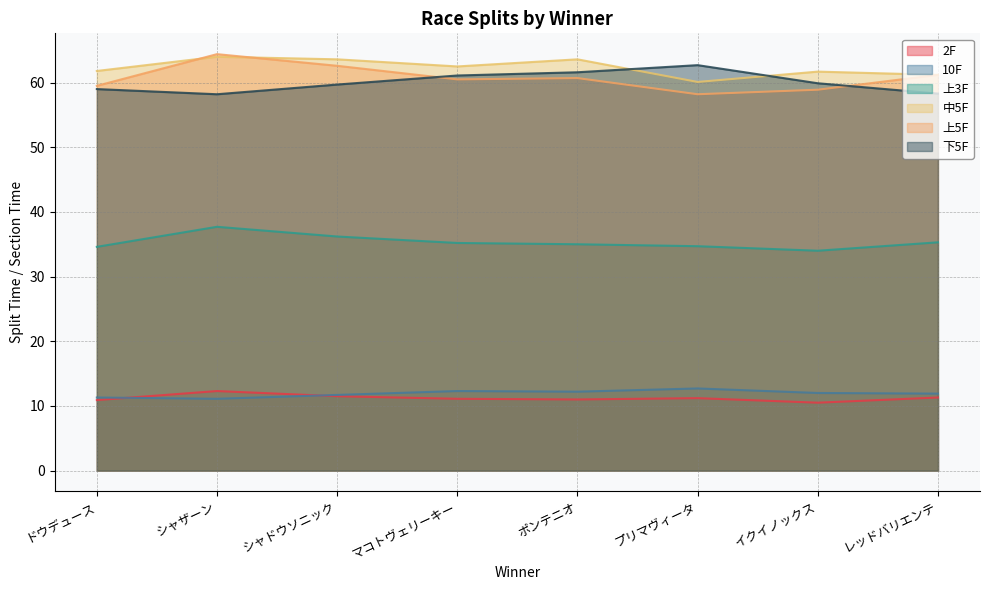

How many values in the 上5F series exceed 60?

5